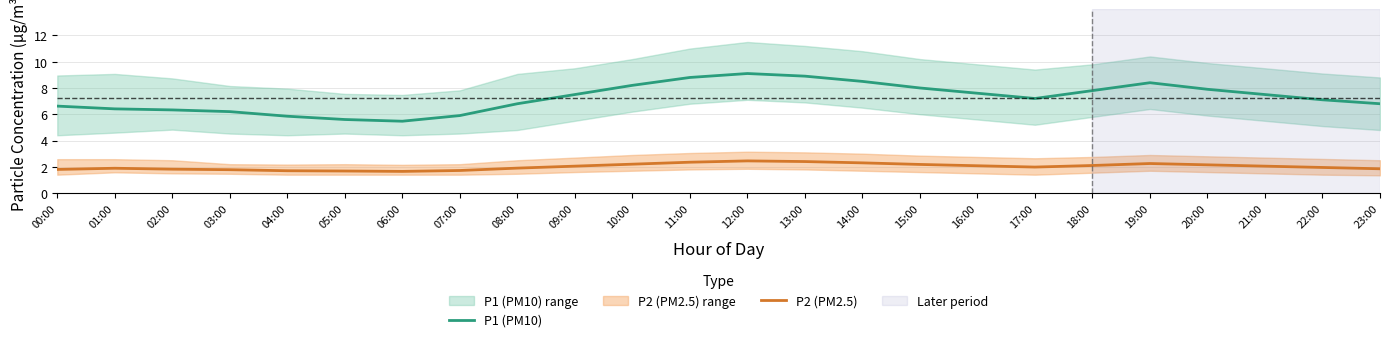

Where is P2 (PM2.5) nearest to the value 2?

17:00